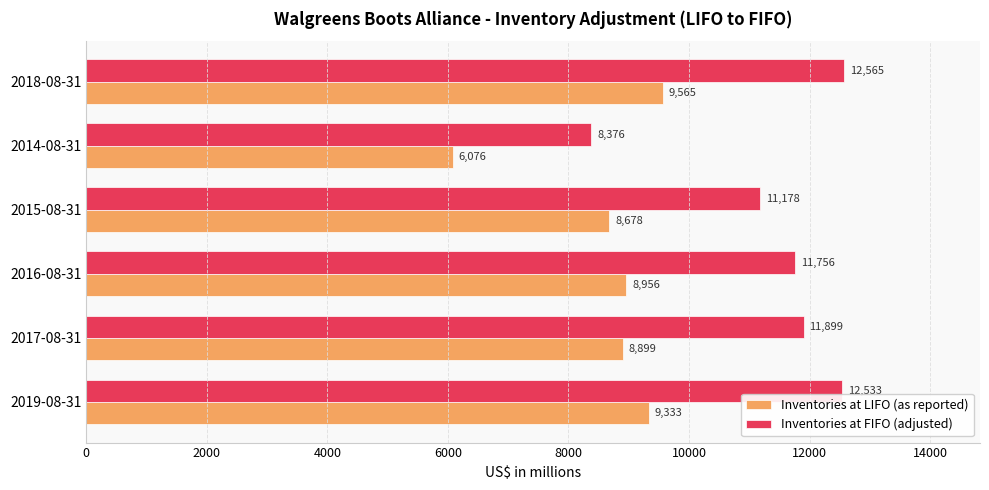

What is the difference between the maximum and minimum values in the Inventories at FIFO (adjusted) series?

4189